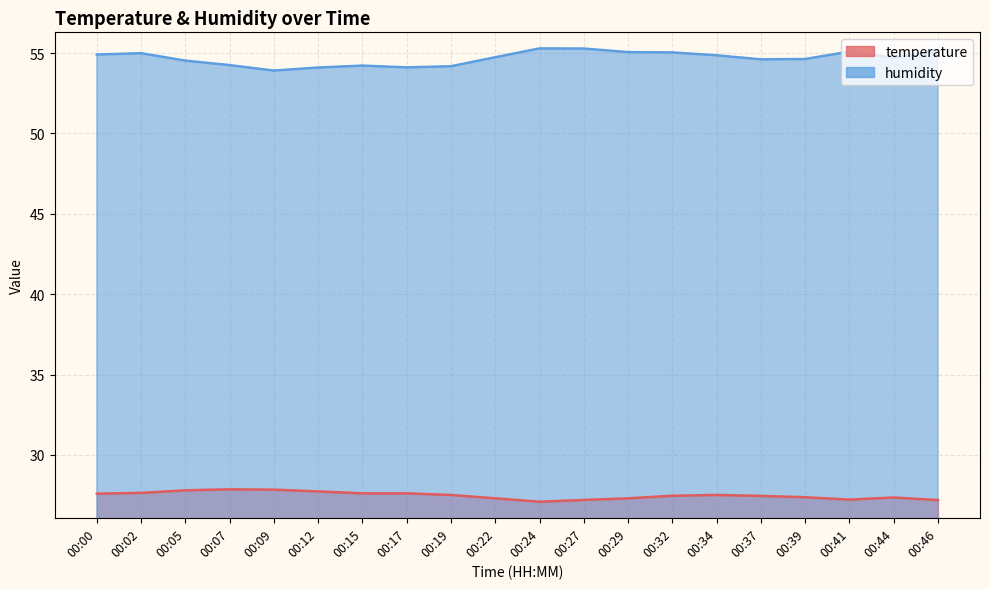

What is the sum of the humidity values at 00:39 and 00:02?

109.6